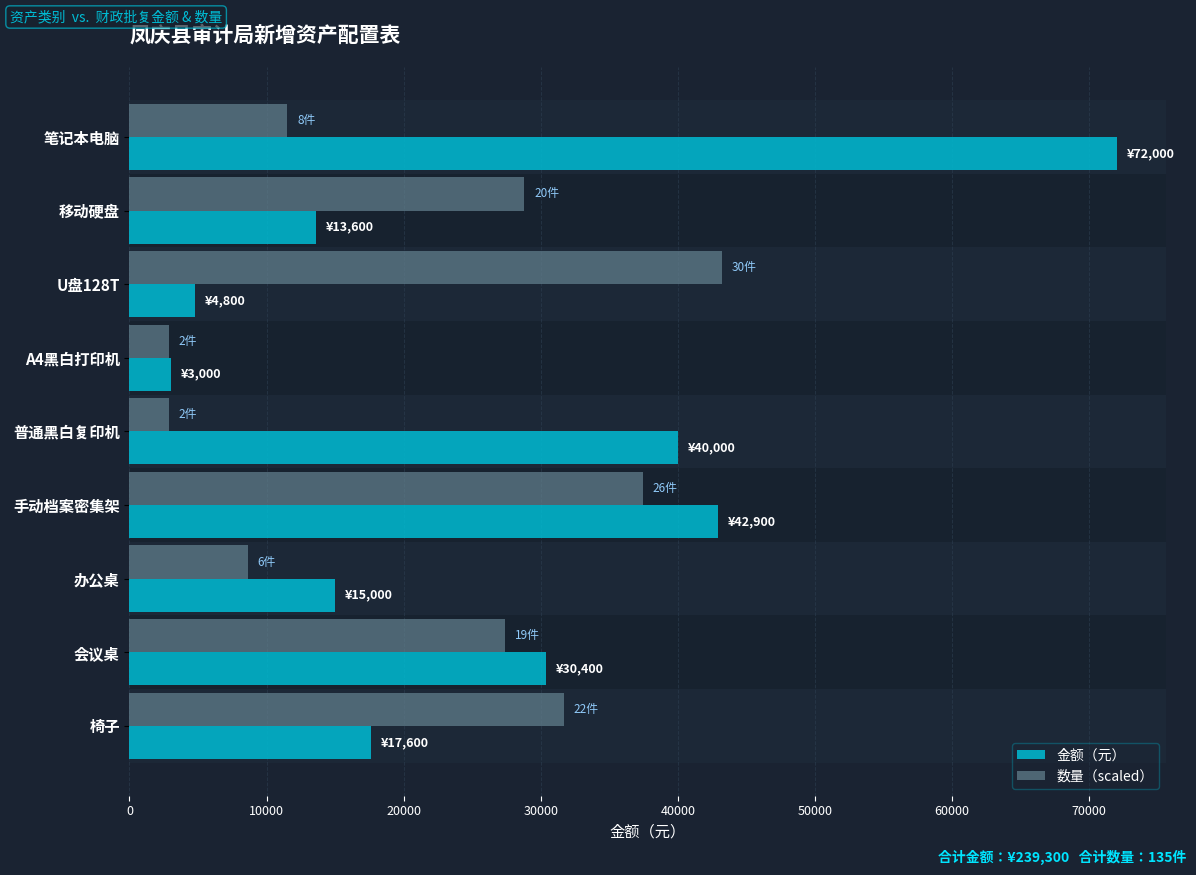

What is the sum of all 数量（scaled） values?

194400